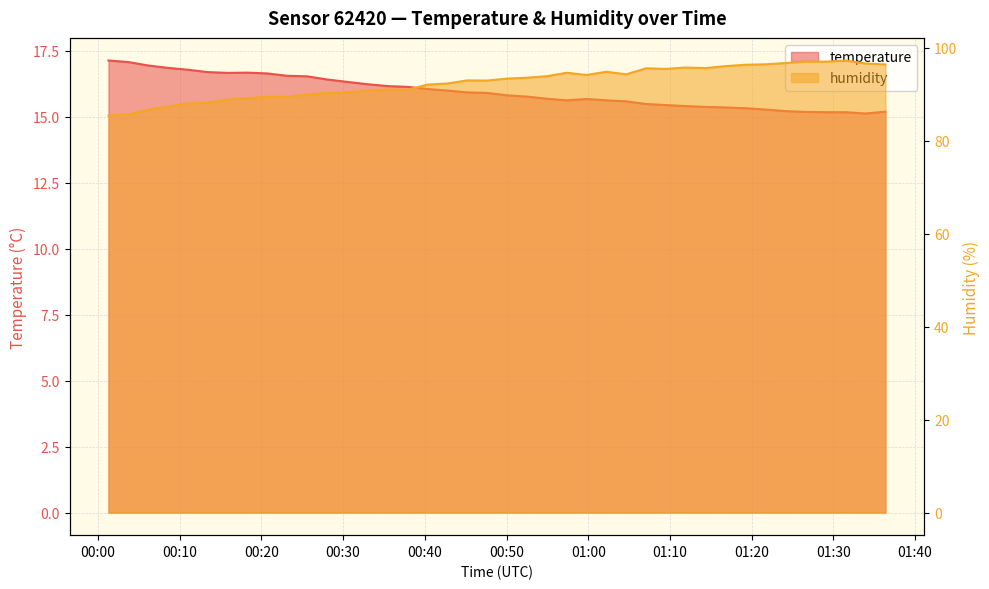

How many categories are shown in the chart?

40